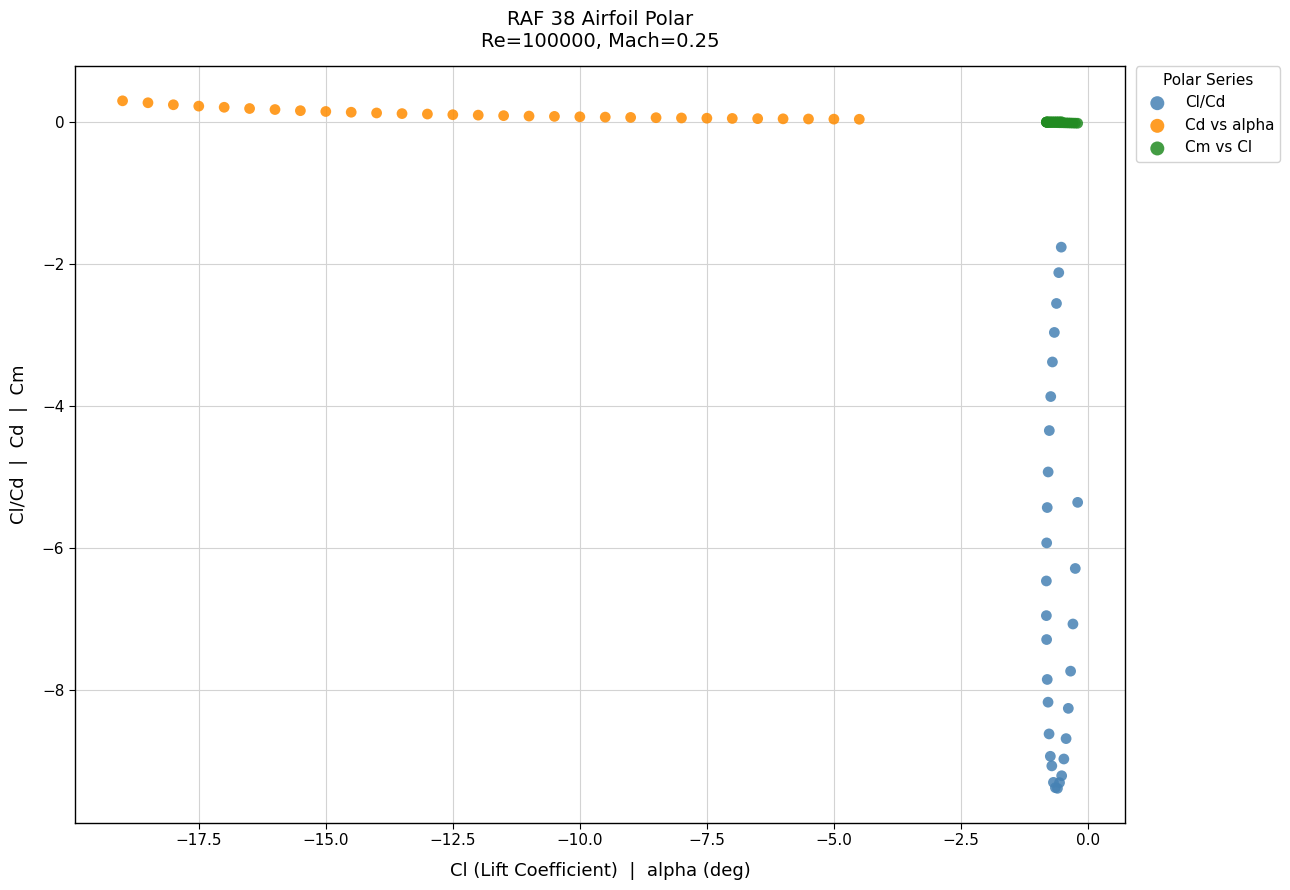

Which series contains the lowest Y value?

Cl/Cd